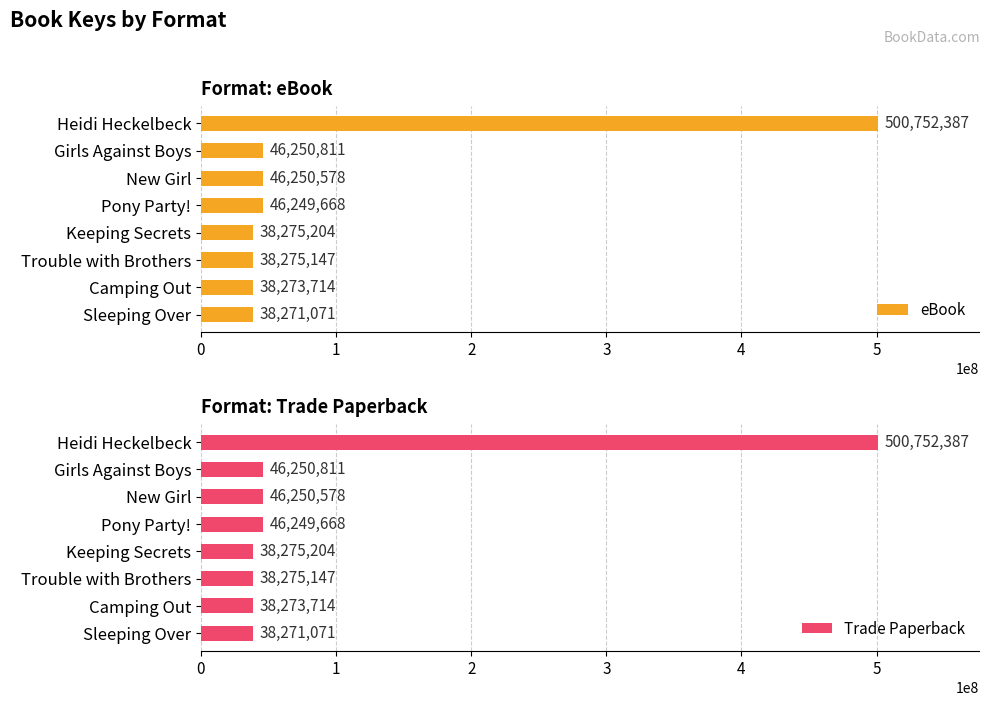

How many bars are there in total?

16